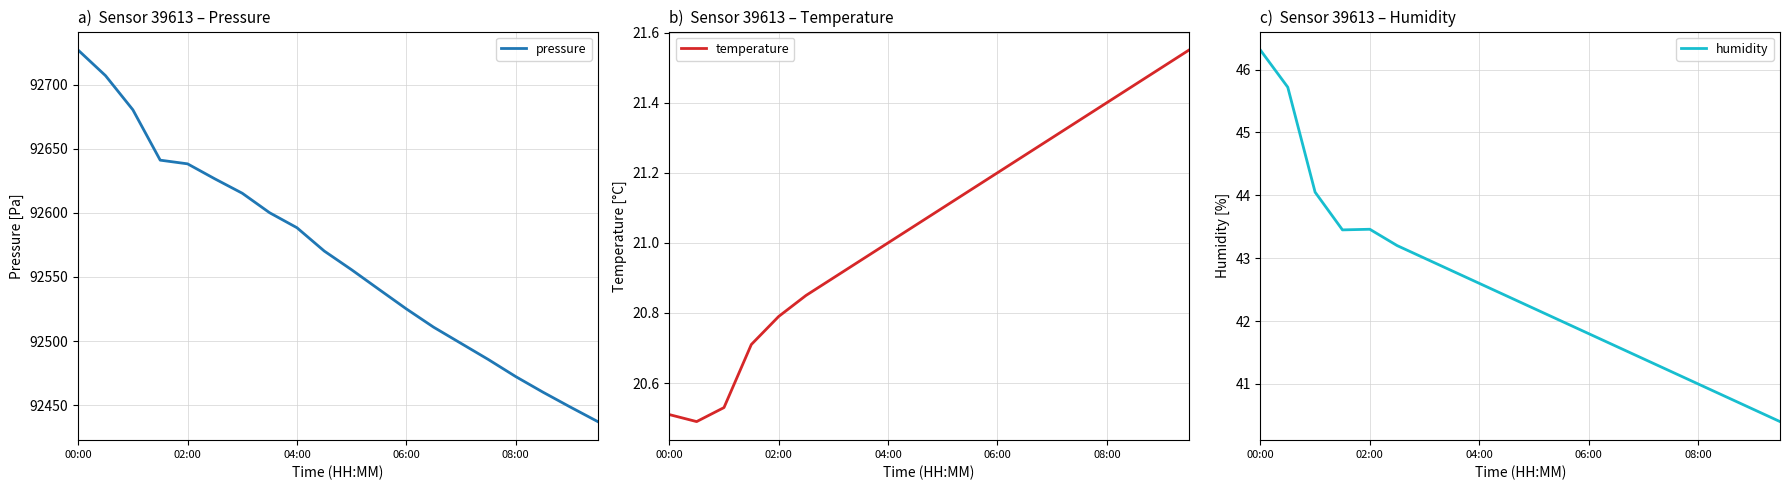

At which category is the sum across all series the highest?

00:00